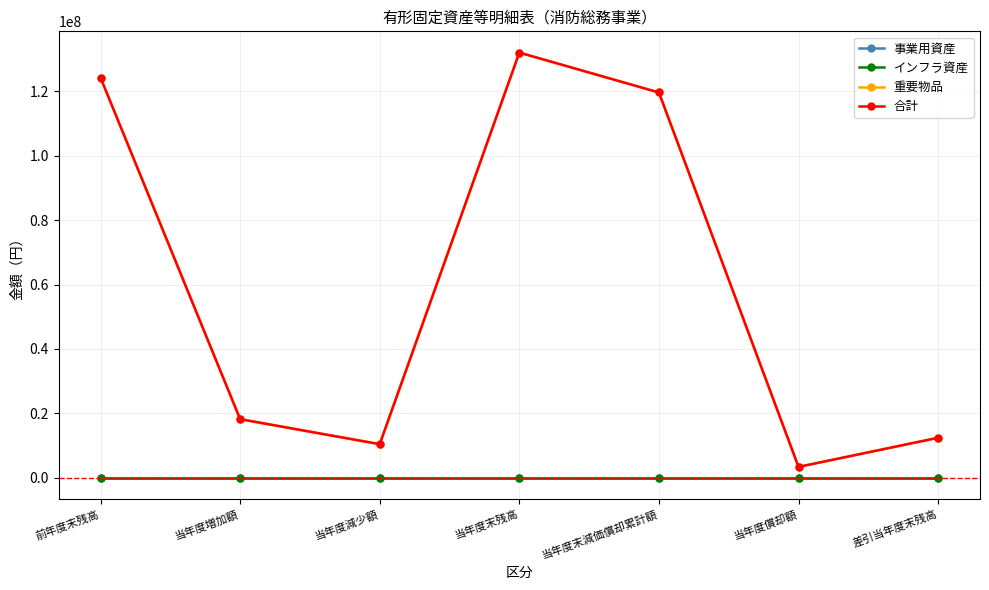

Does the chart have visible grid lines?

Yes